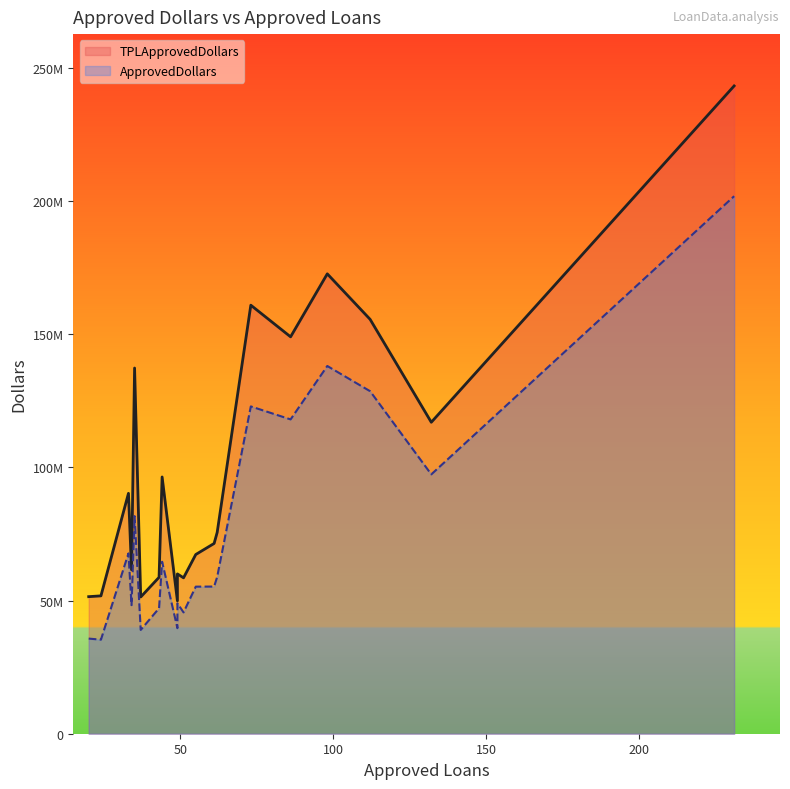

List the series in order of their overall mean, highest first.

TPLApprovedDollars, ApprovedDollars